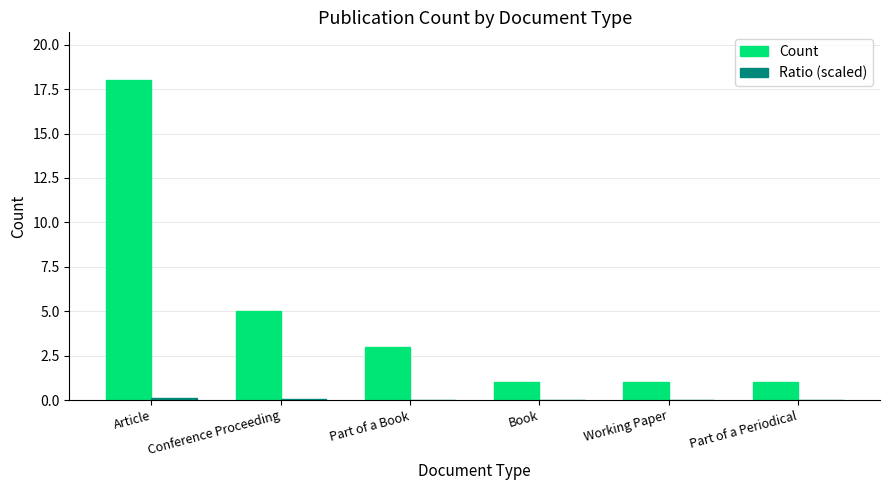

The Count series shows 1.0 at Part of a Periodical. True or false?

True